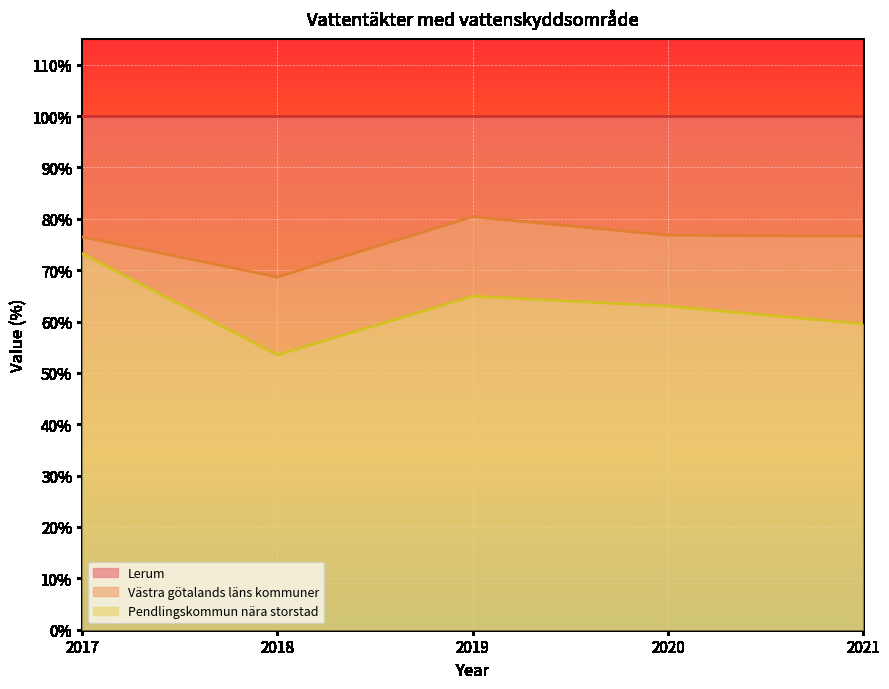

What is the greatest value displayed?

80.4